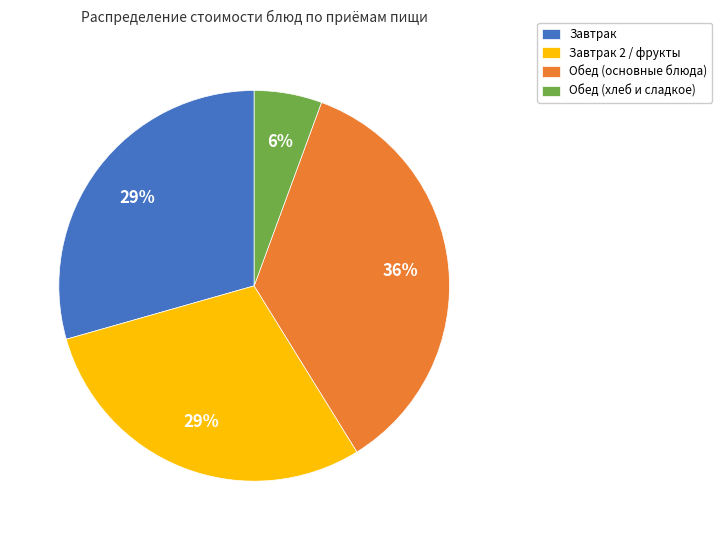

Is there any slice that represents more than half of the pie?

No